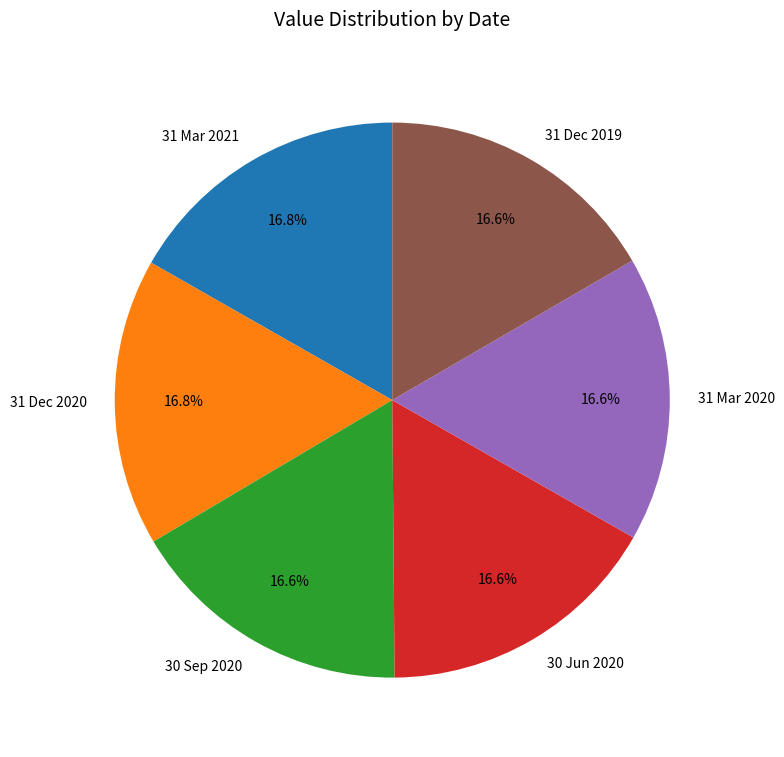

Does 30 Sep 2020 account for over 50% of the chart?

No